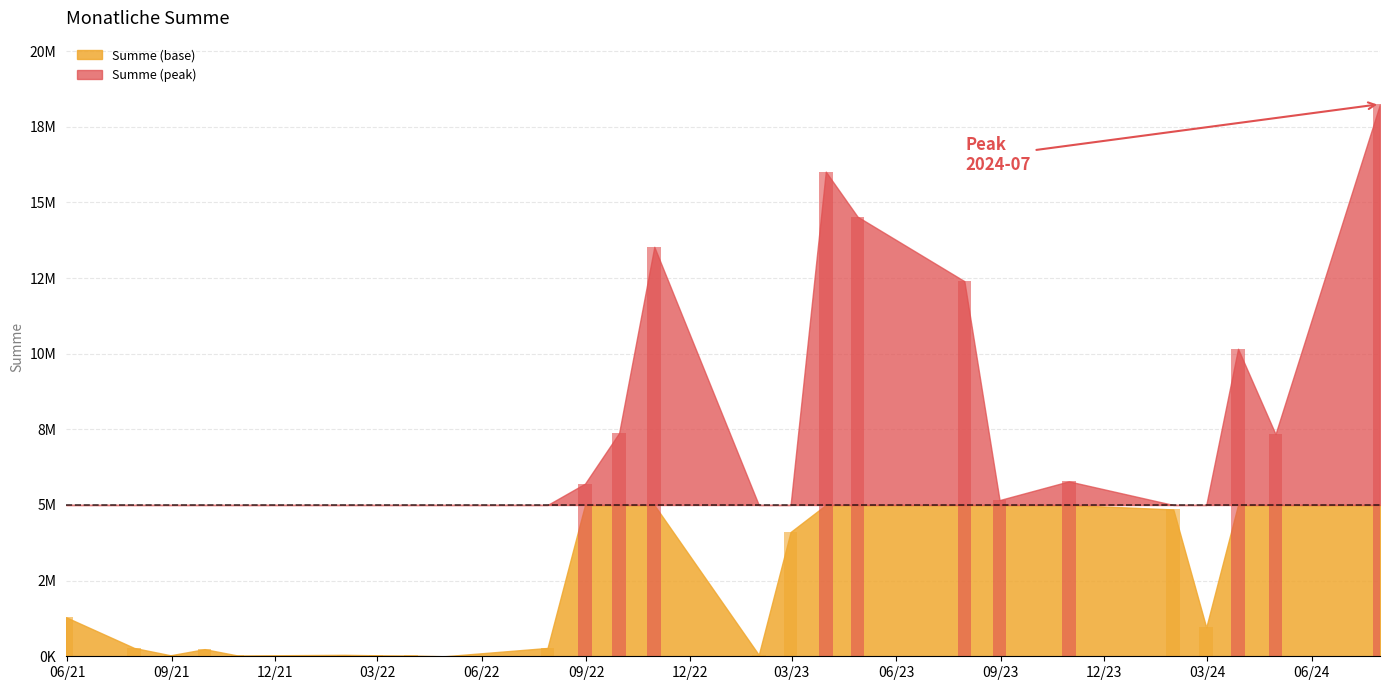

What is the label of the 10th bar from the right?

2023-03-31